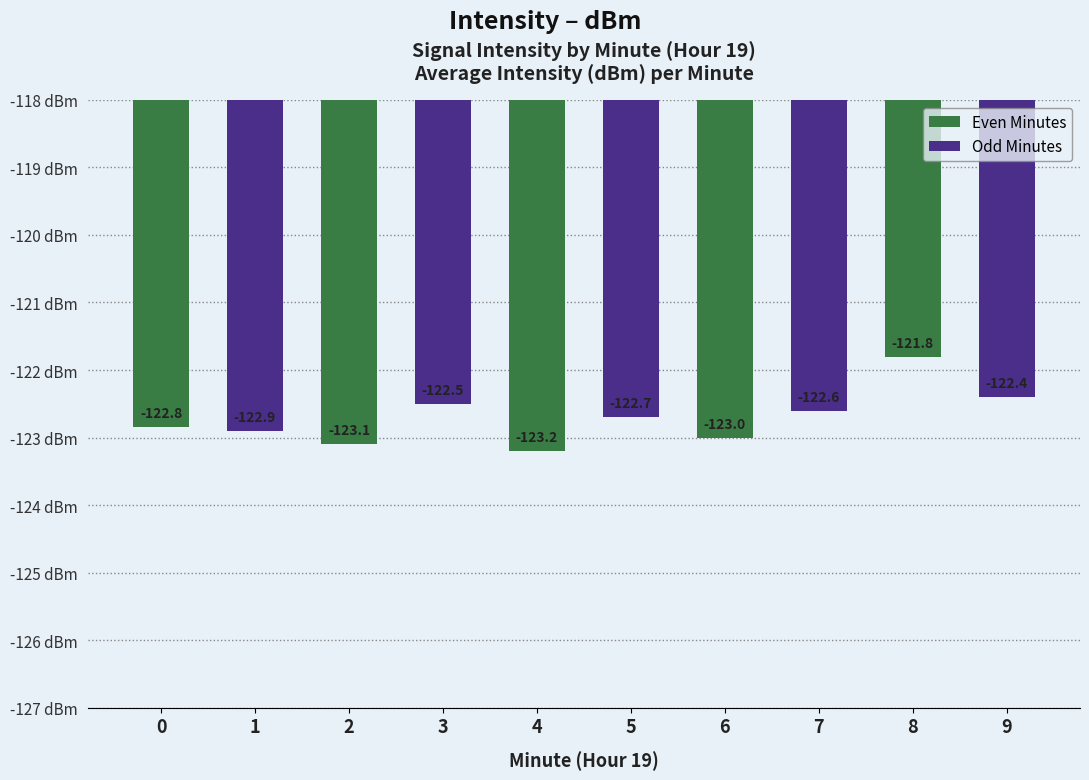

How many data points in Even Minutes are less than -123?

2